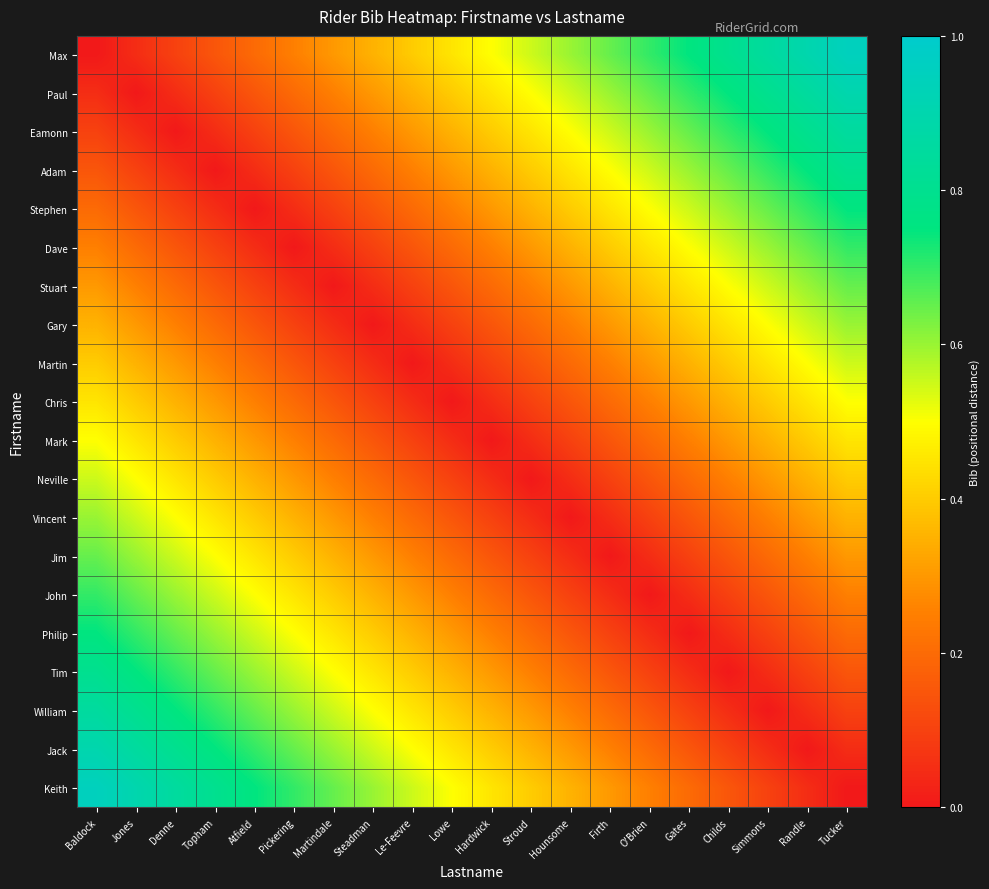

Reading left to right, what are all the values shown in this chart?

Max: Baldock=0.0	Jones=0.1	Denne=0.1	Topham=0.1	Atfield=0.2	Pickering=0.2	Martindale=0.3	Steadman=0.3	Le-Feevre=0.4	Lowe=0.5	Hardwick=0.5	Stroud=0.6	Hounsome=0.6	Firth=0.7	O'Brien=0.7	Gates=0.8	Childs=0.8	Simmons=0.8	Randle=0.9	Tucker=0.9
Paul: Baldock=0.1	Jones=0.0	Denne=0.1	Topham=0.1	Atfield=0.1	Pickering=0.2	Martindale=0.2	Steadman=0.3	Le-Feevre=0.3	Lowe=0.4	Hardwick=0.5	Stroud=0.5	Hounsome=0.6	Firth=0.6	O'Brien=0.7	Gates=0.7	Childs=0.8	Simmons=0.8	Randle=0.8	Tucker=0.9
Eamonn: Baldock=0.1	Jones=0.1	Denne=0.0	Topham=0.1	Atfield=0.1	Pickering=0.1	Martindale=0.2	Steadman=0.2	Le-Feevre=0.3	Lowe=0.3	Hardwick=0.4	Stroud=0.5	Hounsome=0.5	Firth=0.6	O'Brien=0.6	Gates=0.7	Childs=0.7	Simmons=0.8	Randle=0.8	Tucker=0.8
Adam: Baldock=0.1	Jones=0.1	Denne=0.1	Topham=0.0	Atfield=0.1	Pickering=0.1	Martindale=0.1	Steadman=0.2	Le-Feevre=0.2	Lowe=0.3	Hardwick=0.3	Stroud=0.4	Hounsome=0.5	Firth=0.5	O'Brien=0.6	Gates=0.6	Childs=0.7	Simmons=0.7	Randle=0.8	Tucker=0.8
Stephen: Baldock=0.2	Jones=0.1	Denne=0.1	Topham=0.1	Atfield=0.0	Pickering=0.1	Martindale=0.1	Steadman=0.1	Le-Feevre=0.2	Lowe=0.2	Hardwick=0.3	Stroud=0.3	Hounsome=0.4	Firth=0.5	O'Brien=0.5	Gates=0.6	Childs=0.6	Simmons=0.7	Randle=0.7	Tucker=0.8
Dave: Baldock=0.2	Jones=0.2	Denne=0.1	Topham=0.1	Atfield=0.1	Pickering=0.0	Martindale=0.1	Steadman=0.1	Le-Feevre=0.1	Lowe=0.2	Hardwick=0.2	Stroud=0.3	Hounsome=0.3	Firth=0.4	O'Brien=0.5	Gates=0.5	Childs=0.6	Simmons=0.6	Randle=0.7	Tucker=0.7
Stuart: Baldock=0.3	Jones=0.2	Denne=0.2	Topham=0.1	Atfield=0.1	Pickering=0.1	Martindale=0.0	Steadman=0.1	Le-Feevre=0.1	Lowe=0.1	Hardwick=0.2	Stroud=0.2	Hounsome=0.3	Firth=0.3	O'Brien=0.4	Gates=0.5	Childs=0.5	Simmons=0.6	Randle=0.6	Tucker=0.7
Gary: Baldock=0.3	Jones=0.3	Denne=0.2	Topham=0.2	Atfield=0.1	Pickering=0.1	Martindale=0.1	Steadman=0.0	Le-Feevre=0.1	Lowe=0.1	Hardwick=0.1	Stroud=0.2	Hounsome=0.2	Firth=0.3	O'Brien=0.3	Gates=0.4	Childs=0.5	Simmons=0.5	Randle=0.6	Tucker=0.6
Martin: Baldock=0.4	Jones=0.3	Denne=0.3	Topham=0.2	Atfield=0.2	Pickering=0.1	Martindale=0.1	Steadman=0.1	Le-Feevre=0.0	Lowe=0.1	Hardwick=0.1	Stroud=0.1	Hounsome=0.2	Firth=0.2	O'Brien=0.3	Gates=0.3	Childs=0.4	Simmons=0.5	Randle=0.5	Tucker=0.6
Chris: Baldock=0.5	Jones=0.4	Denne=0.3	Topham=0.3	Atfield=0.2	Pickering=0.2	Martindale=0.1	Steadman=0.1	Le-Feevre=0.1	Lowe=0.0	Hardwick=0.1	Stroud=0.1	Hounsome=0.1	Firth=0.2	O'Brien=0.2	Gates=0.3	Childs=0.3	Simmons=0.4	Randle=0.5	Tucker=0.5
Mark: Baldock=0.5	Jones=0.5	Denne=0.4	Topham=0.3	Atfield=0.3	Pickering=0.2	Martindale=0.2	Steadman=0.1	Le-Feevre=0.1	Lowe=0.1	Hardwick=0.0	Stroud=0.1	Hounsome=0.1	Firth=0.1	O'Brien=0.2	Gates=0.2	Childs=0.3	Simmons=0.3	Randle=0.4	Tucker=0.5
Neville: Baldock=0.6	Jones=0.5	Denne=0.5	Topham=0.4	Atfield=0.3	Pickering=0.3	Martindale=0.2	Steadman=0.2	Le-Feevre=0.1	Lowe=0.1	Hardwick=0.1	Stroud=0.0	Hounsome=0.1	Firth=0.1	O'Brien=0.1	Gates=0.2	Childs=0.2	Simmons=0.3	Randle=0.3	Tucker=0.4
Vincent: Baldock=0.6	Jones=0.6	Denne=0.5	Topham=0.5	Atfield=0.4	Pickering=0.3	Martindale=0.3	Steadman=0.2	Le-Feevre=0.2	Lowe=0.1	Hardwick=0.1	Stroud=0.1	Hounsome=0.0	Firth=0.1	O'Brien=0.1	Gates=0.1	Childs=0.2	Simmons=0.2	Randle=0.3	Tucker=0.3
Jim: Baldock=0.7	Jones=0.6	Denne=0.6	Topham=0.5	Atfield=0.5	Pickering=0.4	Martindale=0.3	Steadman=0.3	Le-Feevre=0.2	Lowe=0.2	Hardwick=0.1	Stroud=0.1	Hounsome=0.1	Firth=0.0	O'Brien=0.1	Gates=0.1	Childs=0.1	Simmons=0.2	Randle=0.2	Tucker=0.3
John: Baldock=0.7	Jones=0.7	Denne=0.6	Topham=0.6	Atfield=0.5	Pickering=0.5	Martindale=0.4	Steadman=0.3	Le-Feevre=0.3	Lowe=0.2	Hardwick=0.2	Stroud=0.1	Hounsome=0.1	Firth=0.1	O'Brien=0.0	Gates=0.1	Childs=0.1	Simmons=0.1	Randle=0.2	Tucker=0.2
Philip: Baldock=0.8	Jones=0.7	Denne=0.7	Topham=0.6	Atfield=0.6	Pickering=0.5	Martindale=0.5	Steadman=0.4	Le-Feevre=0.3	Lowe=0.3	Hardwick=0.2	Stroud=0.2	Hounsome=0.1	Firth=0.1	O'Brien=0.1	Gates=0.0	Childs=0.1	Simmons=0.1	Randle=0.1	Tucker=0.2
Tim: Baldock=0.8	Jones=0.8	Denne=0.7	Topham=0.7	Atfield=0.6	Pickering=0.6	Martindale=0.5	Steadman=0.5	Le-Feevre=0.4	Lowe=0.3	Hardwick=0.3	Stroud=0.2	Hounsome=0.2	Firth=0.1	O'Brien=0.1	Gates=0.1	Childs=0.0	Simmons=0.1	Randle=0.1	Tucker=0.1
William: Baldock=0.8	Jones=0.8	Denne=0.8	Topham=0.7	Atfield=0.7	Pickering=0.6	Martindale=0.6	Steadman=0.5	Le-Feevre=0.5	Lowe=0.4	Hardwick=0.3	Stroud=0.3	Hounsome=0.2	Firth=0.2	O'Brien=0.1	Gates=0.1	Childs=0.1	Simmons=0.0	Randle=0.1	Tucker=0.1
Jack: Baldock=0.9	Jones=0.8	Denne=0.8	Topham=0.8	Atfield=0.7	Pickering=0.7	Martindale=0.6	Steadman=0.6	Le-Feevre=0.5	Lowe=0.5	Hardwick=0.4	Stroud=0.3	Hounsome=0.3	Firth=0.2	O'Brien=0.2	Gates=0.1	Childs=0.1	Simmons=0.1	Randle=0.0	Tucker=0.1
Keith: Baldock=0.9	Jones=0.9	Denne=0.8	Topham=0.8	Atfield=0.8	Pickering=0.7	Martindale=0.7	Steadman=0.6	Le-Feevre=0.6	Lowe=0.5	Hardwick=0.5	Stroud=0.4	Hounsome=0.3	Firth=0.3	O'Brien=0.2	Gates=0.2	Childs=0.1	Simmons=0.1	Randle=0.1	Tucker=0.0